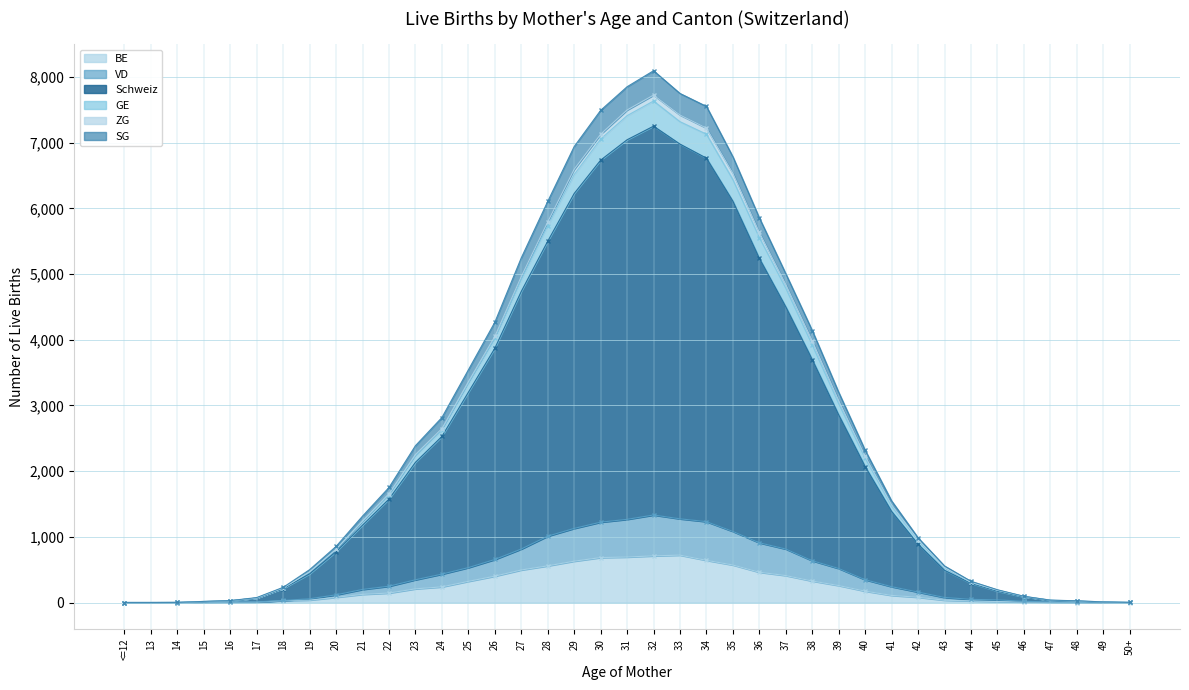

What is the highest value of the BE series?

721